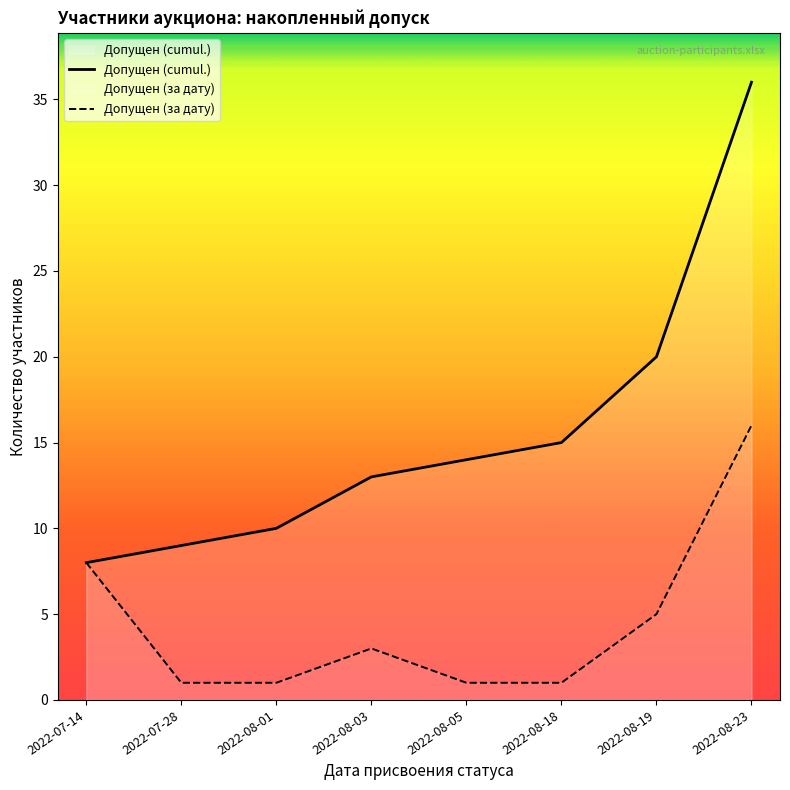

List the series in order of their overall mean, highest first.

Допущен (cumul.), Допущен (за дату)